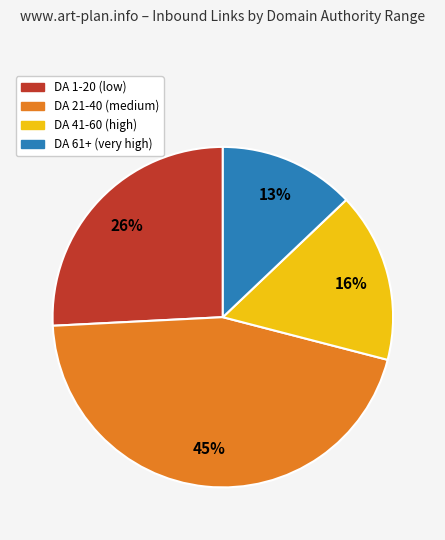

Is there any slice that represents more than half of the pie?

No